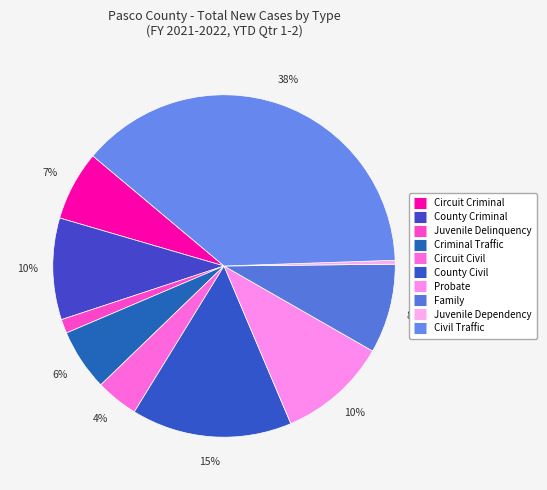

Which has a higher value, Criminal Traffic or County Criminal?

County Criminal